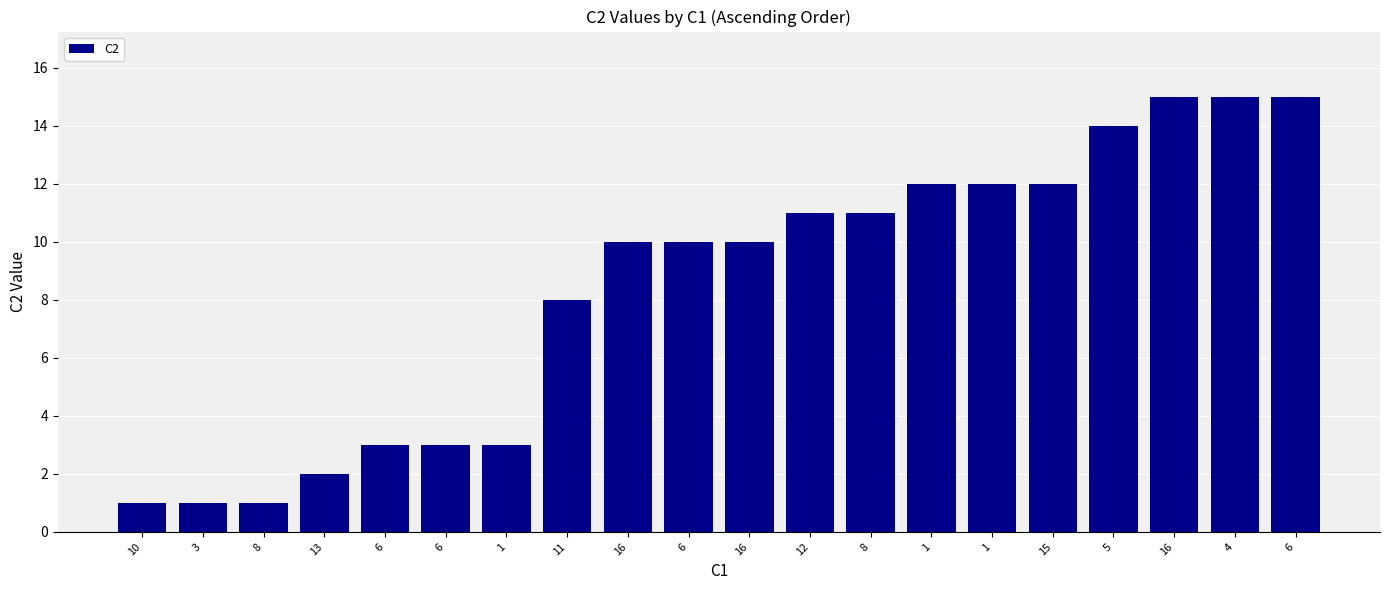

How many series are shown in this chart?

1